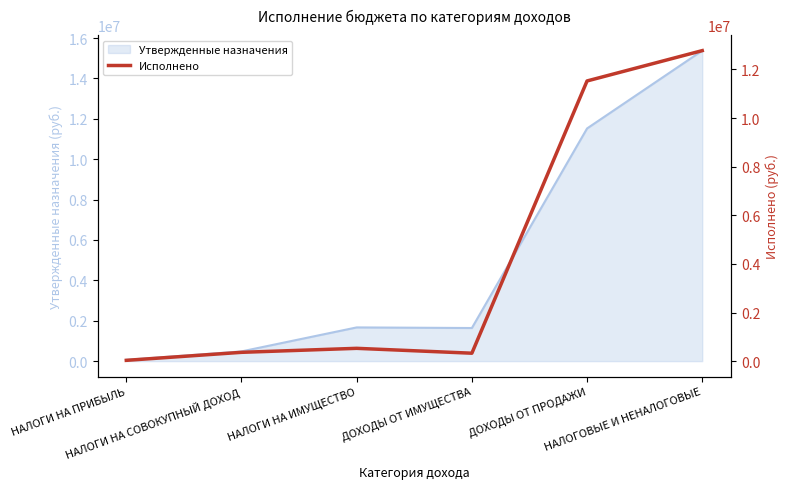

Reading left to right, list all the values displayed in this chart.

НАЛОГИ НА ПРИБЫЛЬ=32602.1	НАЛОГИ НА СОВОКУПНЫЙ ДОХОД=362336.0	НАЛОГИ НА ИМУЩЕСТВО=526758.9	ДОХОДЫ ОТ ИМУЩЕСТВА=326109.8	ДОХОДЫ ОТ ПРОДАЖИ=11524000.0	НАЛОГОВЫЕ И НЕНАЛОГОВЫЕ=12771806.9